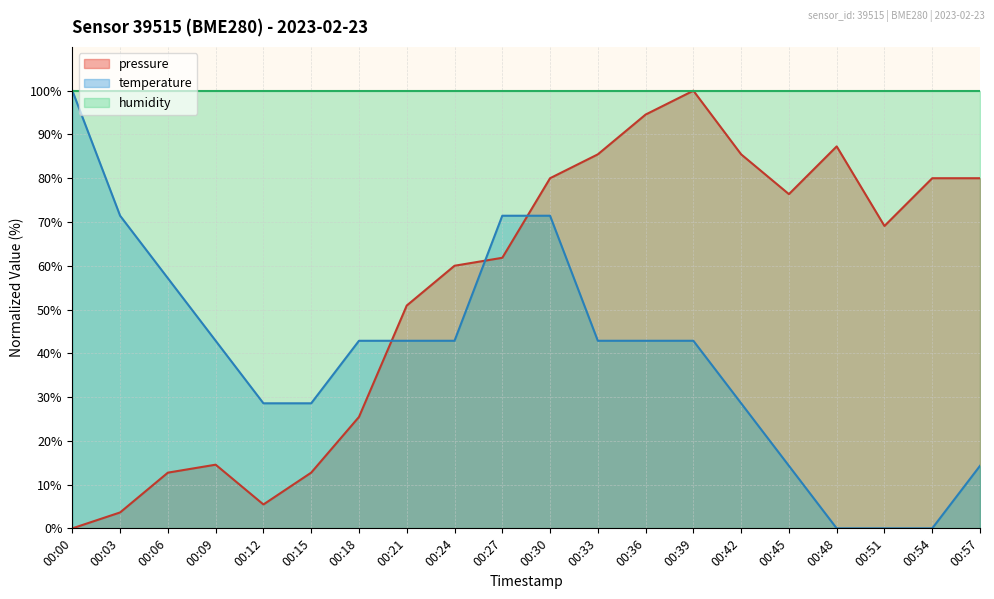

At which category does the chart reach its minimum across all series?

00:00